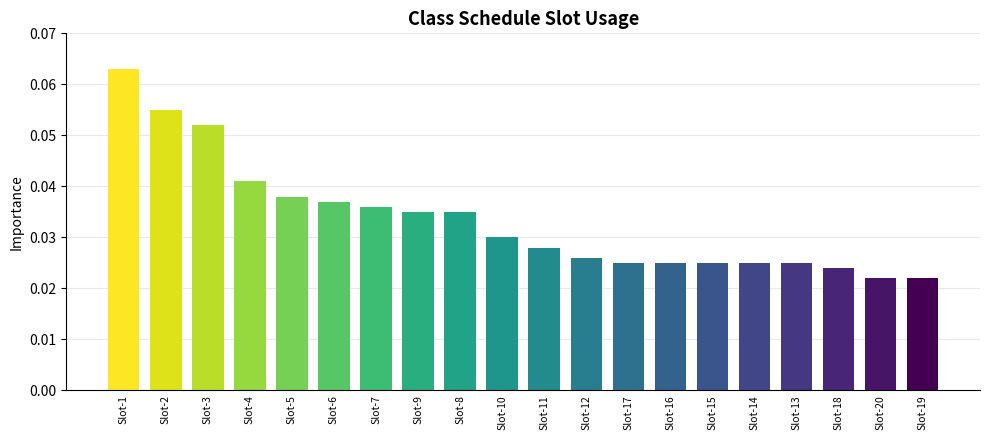

What is the label of the 1st bar from the left?

Slot-1